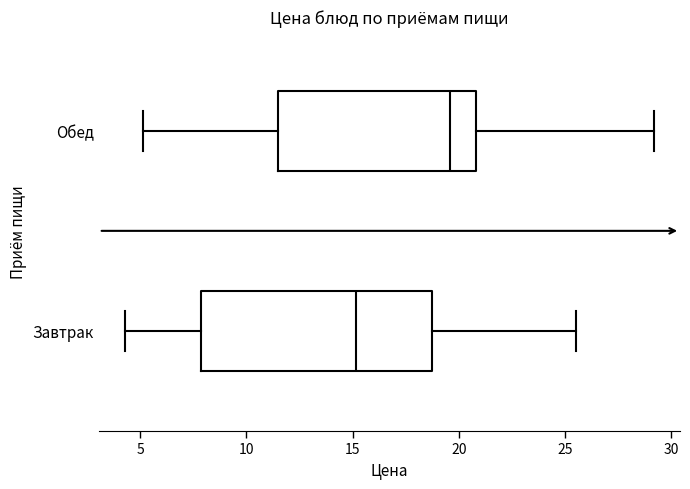

Which box is the widest, from its left edge to its right edge?

Завтрак